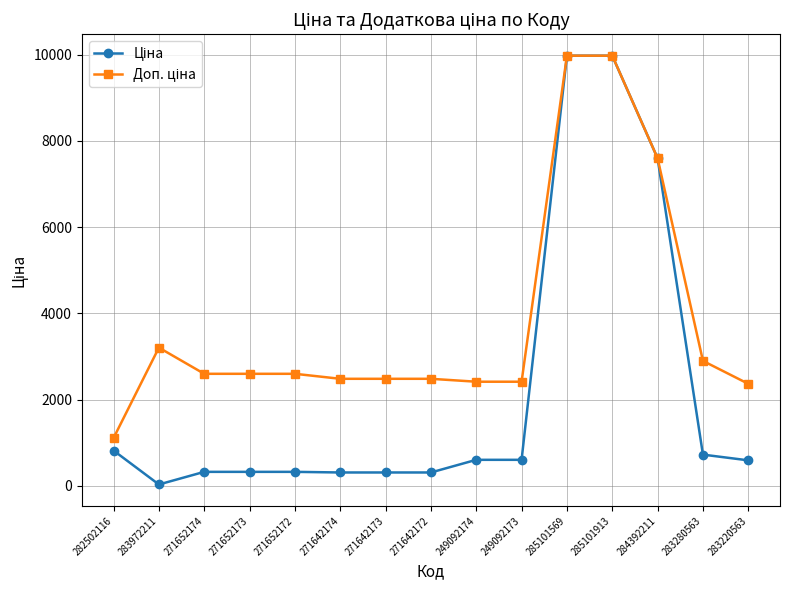

At which category does the chart reach its minimum across all series?

283972211